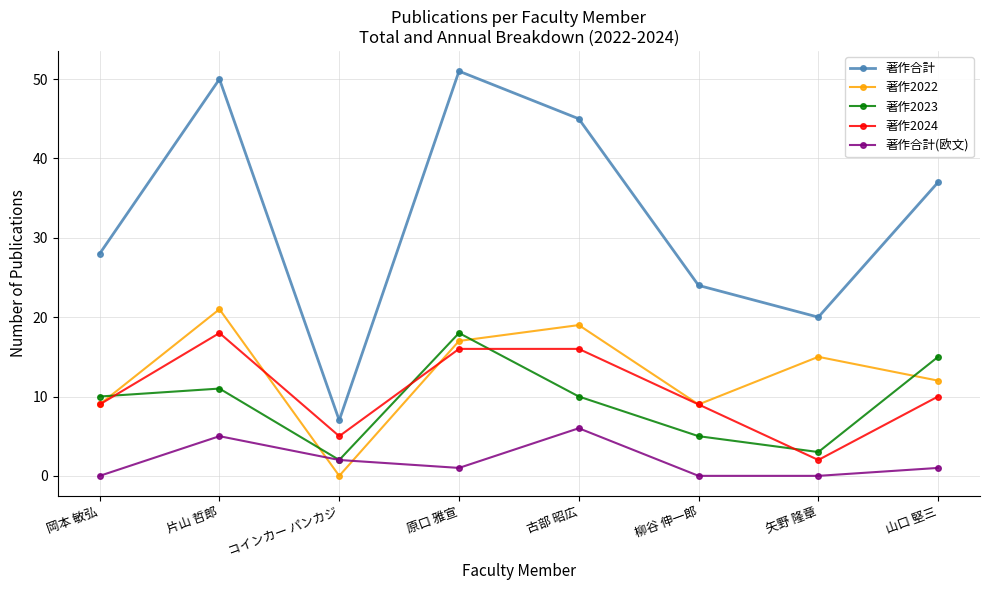

How many lines are shown in the chart?

5